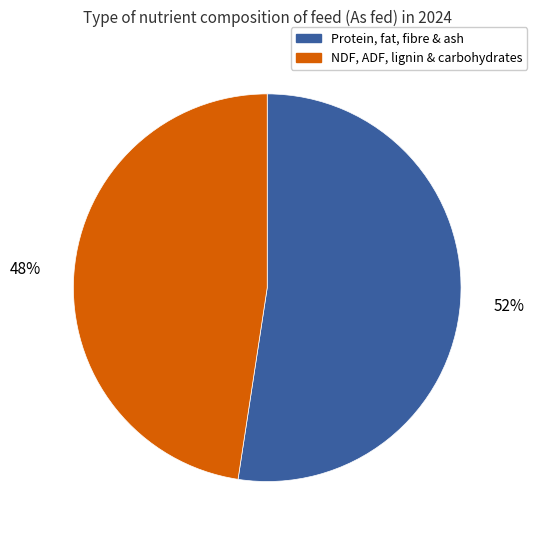

To the nearest percent, what percentage of the pie is Protein, fat, fibre & ash?

52%